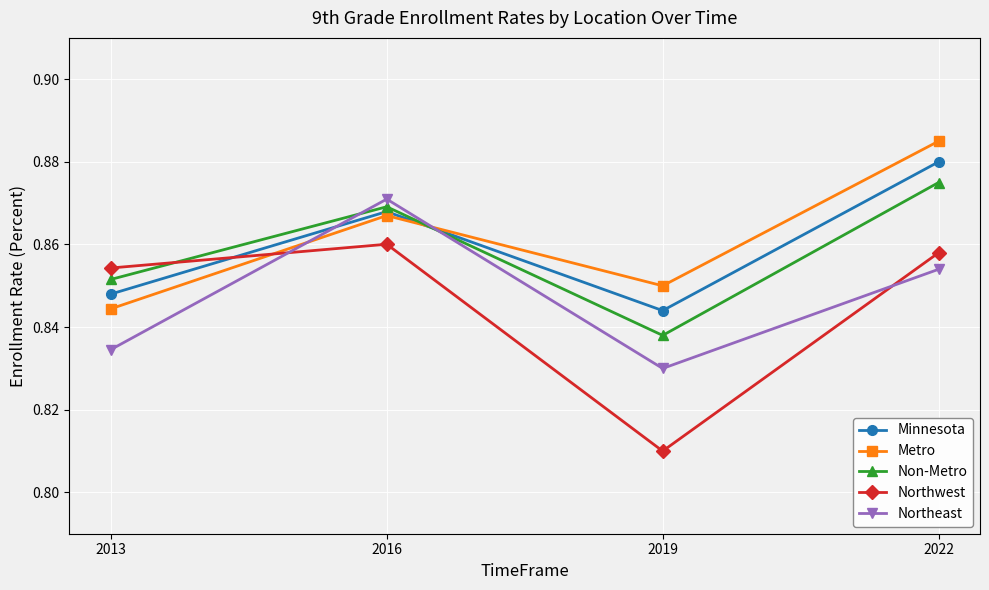

Where do Non-Metro and Northeast first cross each other?

2013 and 2016